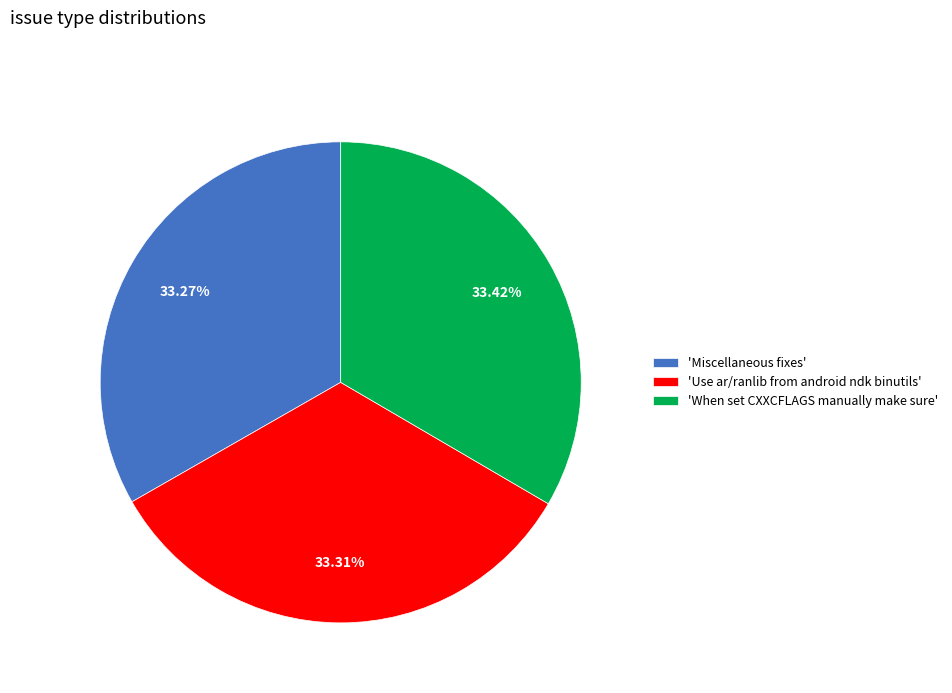

Is there any slice that represents more than half of the pie?

No